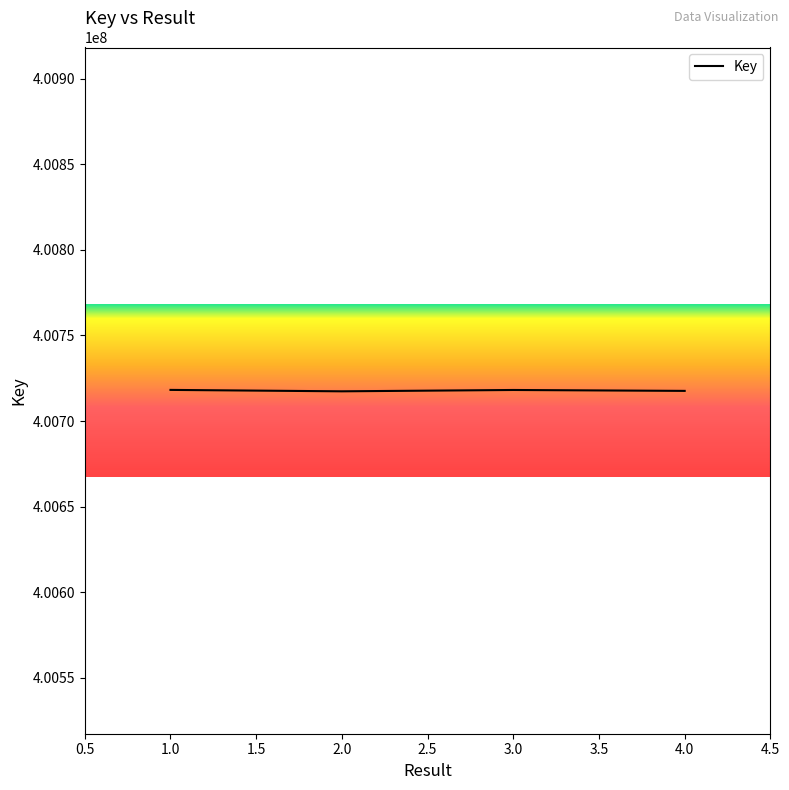

What is the smallest value displayed?

400717378